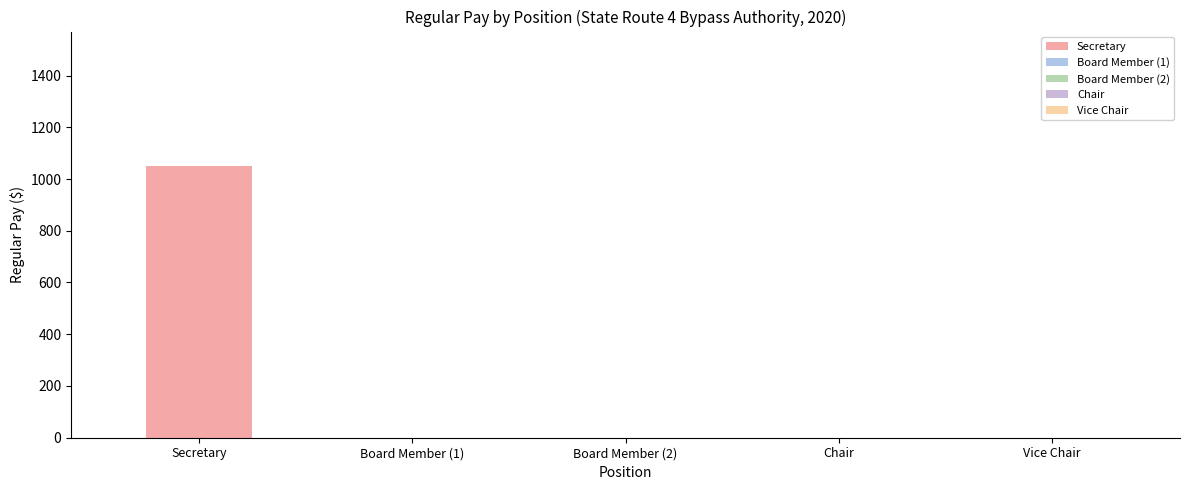

What is the greatest value displayed?

1050